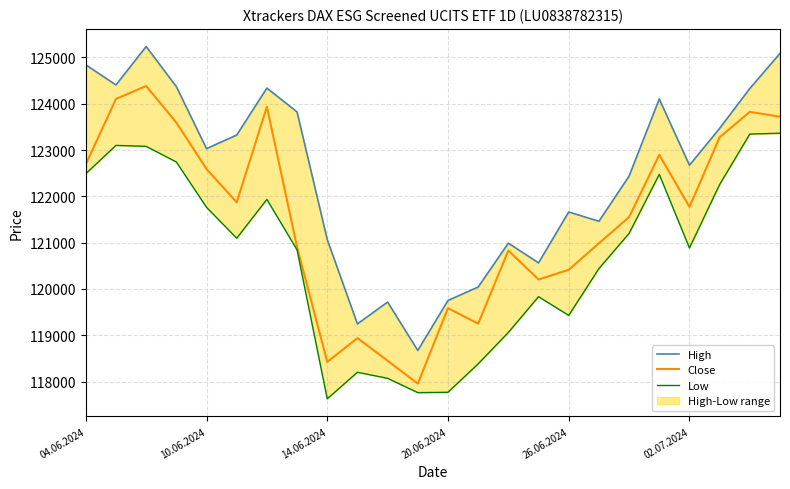

What is the minimum value for Close?

117954